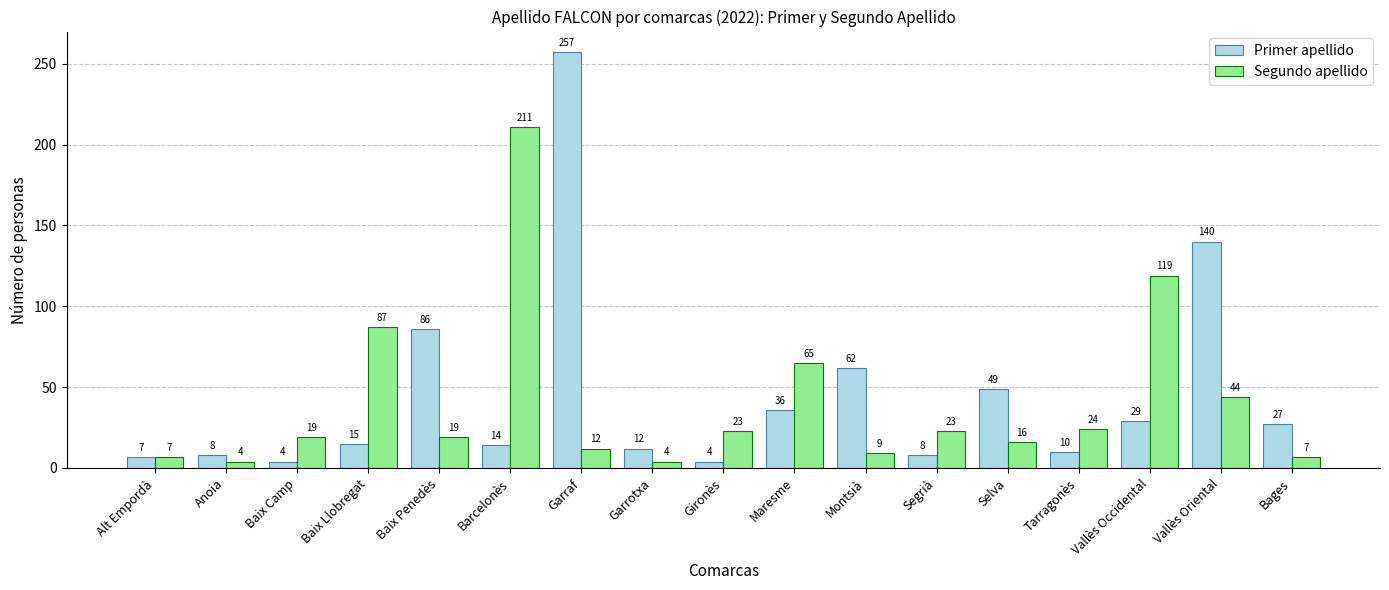

Reading left to right, what are all the values shown in this chart?

Primer apellido: 7	8	4	15	86	14	257	12	4	36	62	8	49	10	29	140	27
Segundo apellido: 7	4	19	87	19	211	12	4	23	65	9	23	16	24	119	44	7